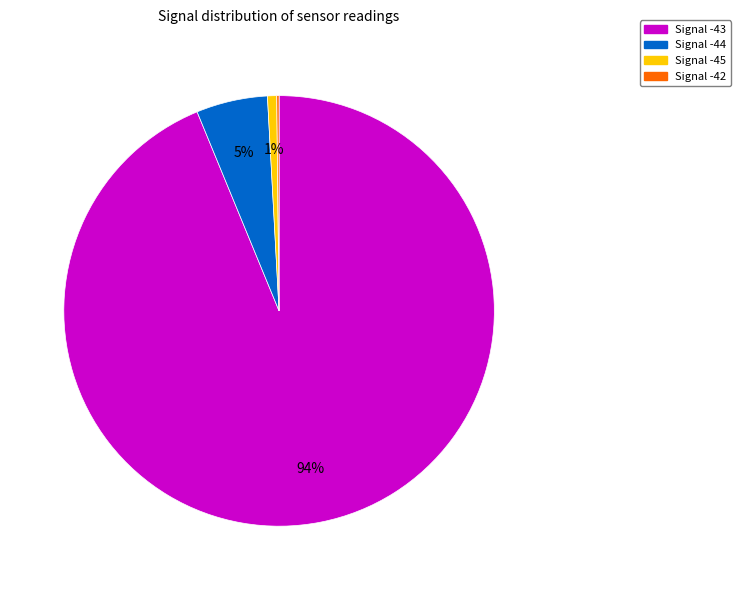

Does any single category account for the majority?

Yes